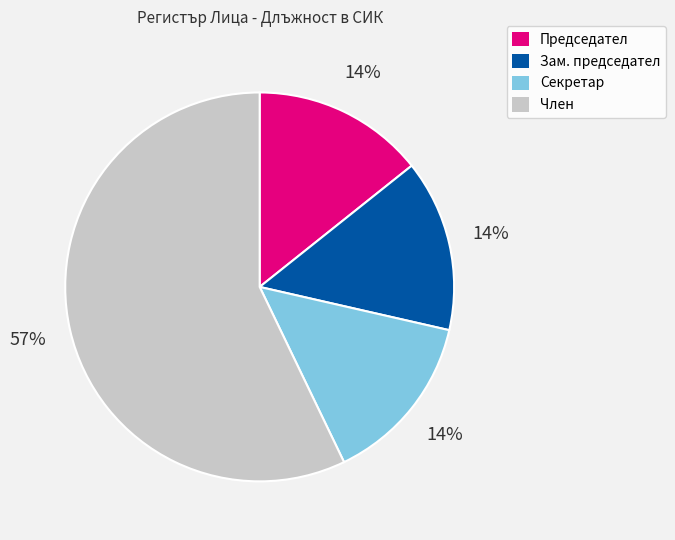

Count the number of slices in the pie.

4